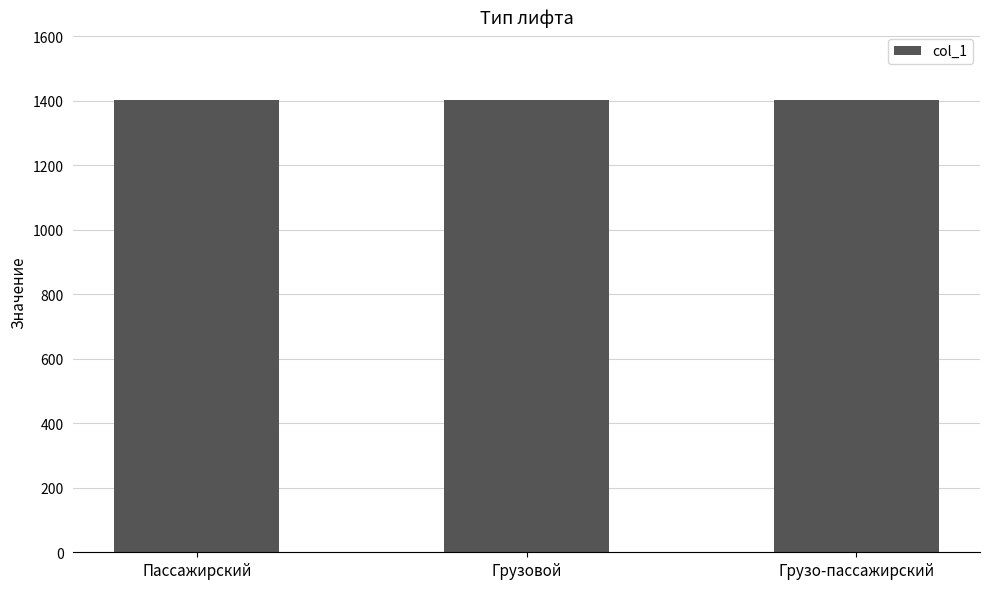

Read the value at Грузо-пассажирский.

1403